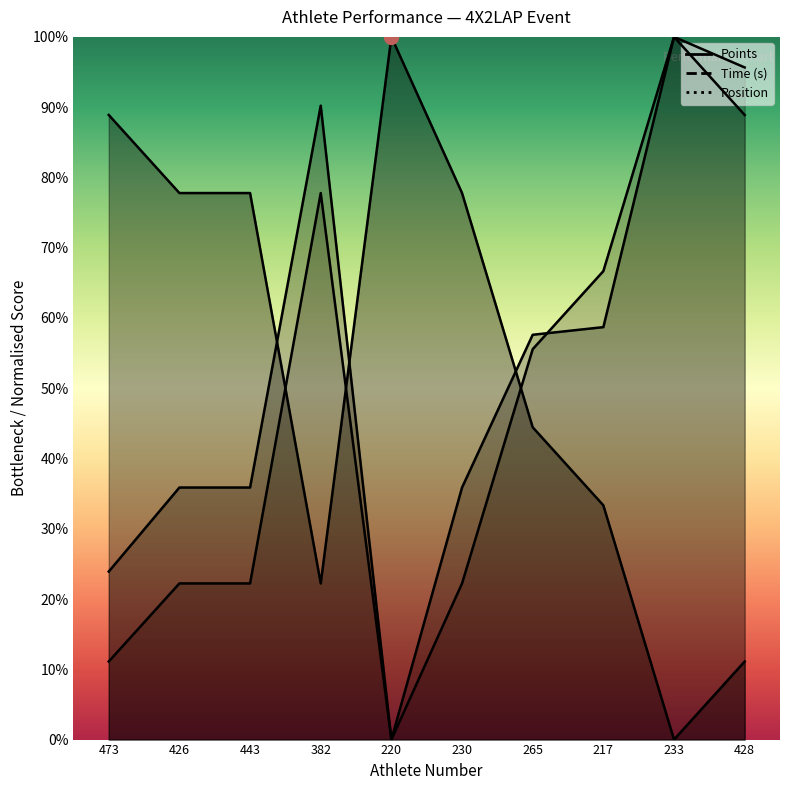

Is the value of Time (s) at 265 greater than the value of Position at 265?

Yes